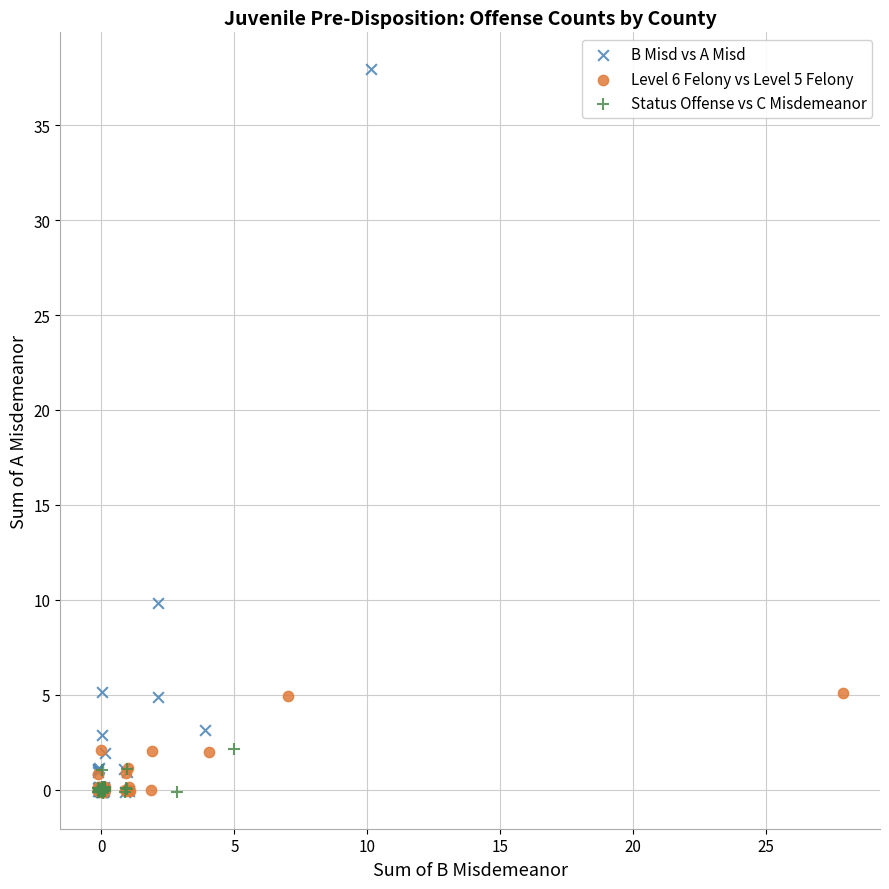

Which series contains the highest Y value?

B Misd vs A Misd